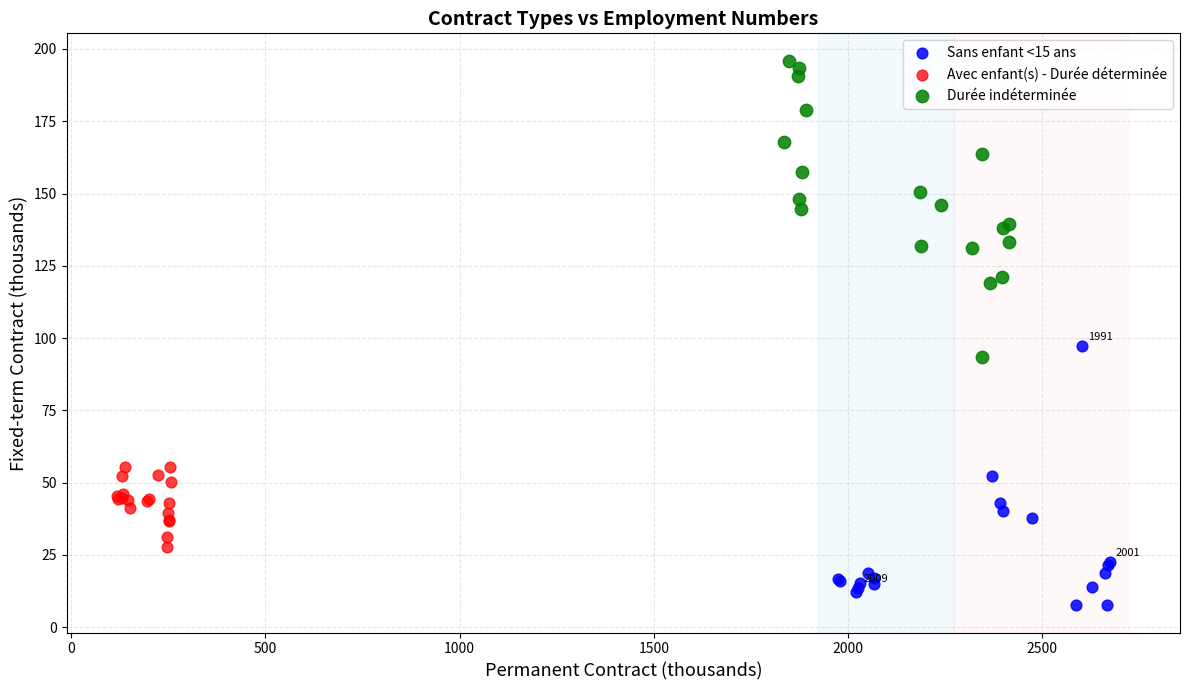

Which series contains the highest Y value?

Durée indéterminée